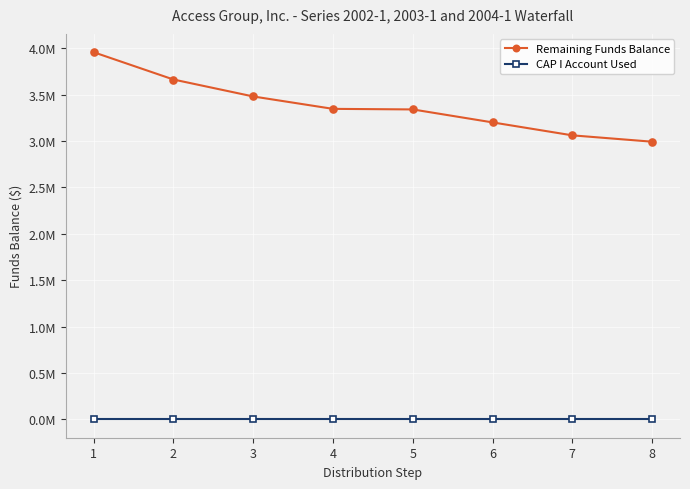

What are all the series names shown in the legend?

Remaining Funds Balance, CAP I Account Used